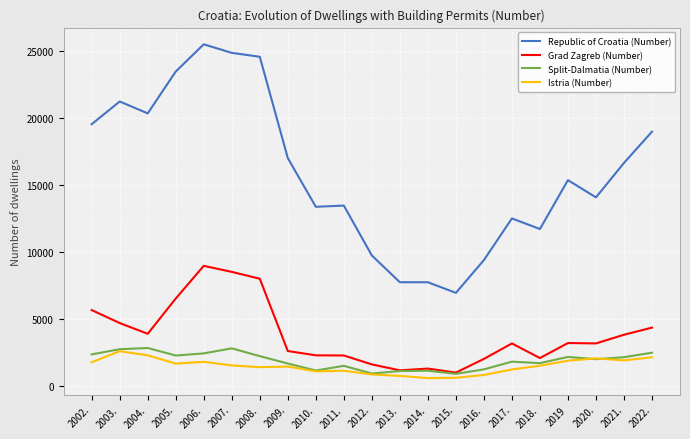

Between 2002. and 2015., which series saw the biggest shift?

Republic of Croatia (Number)